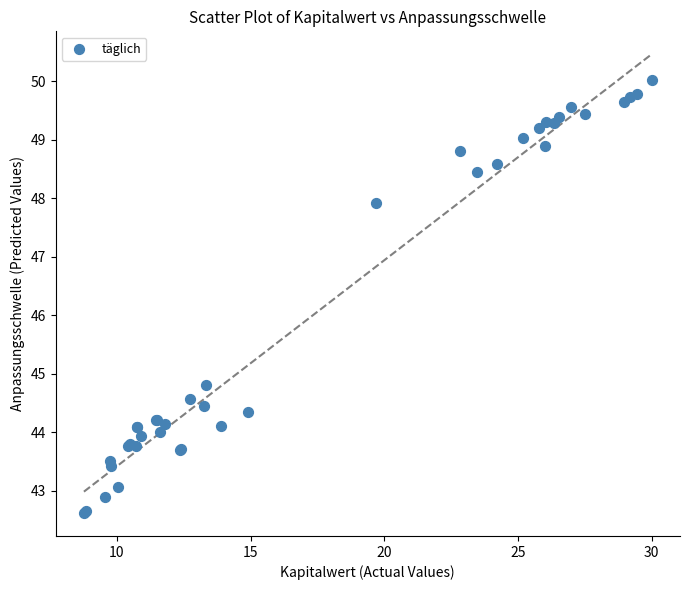

What Y value in the scatter plot is closest to 46?

44.8